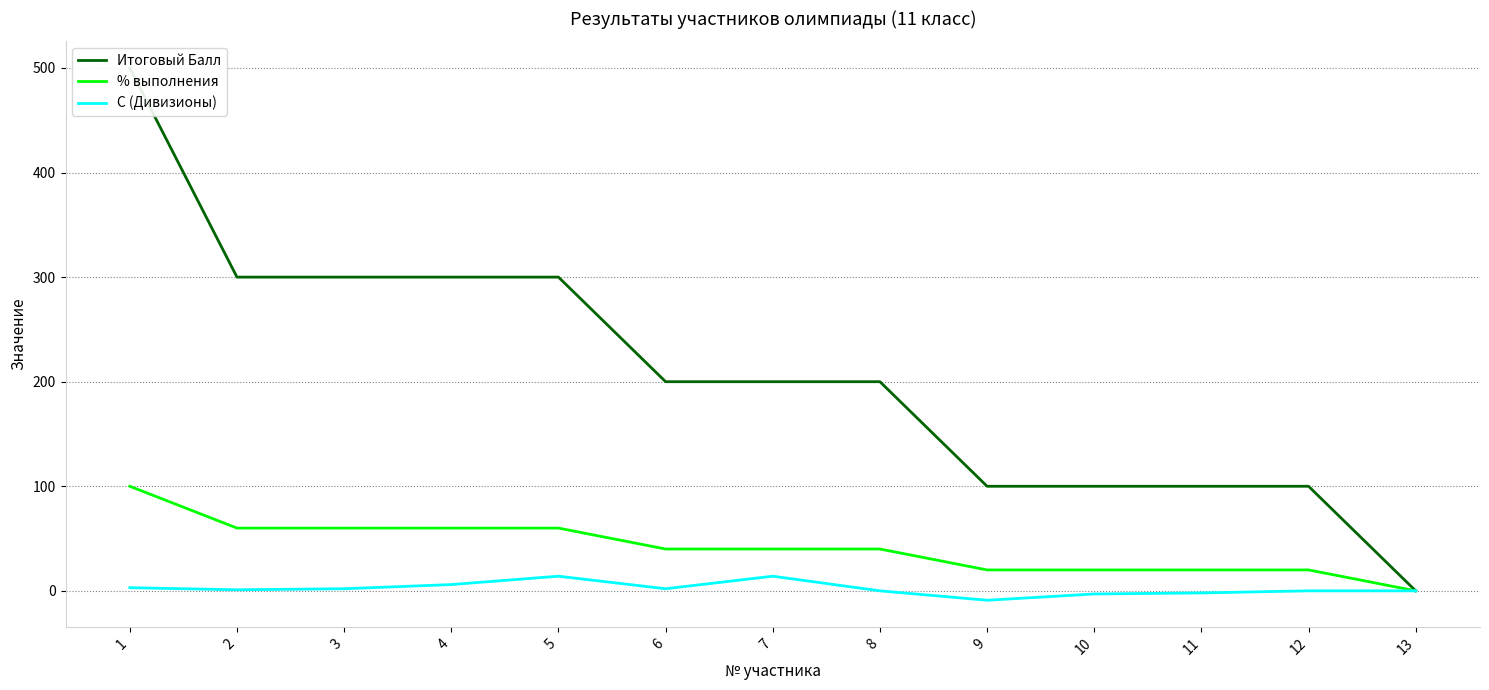

What is the difference between the second highest and minimum values in the Итоговый Балл series?

300